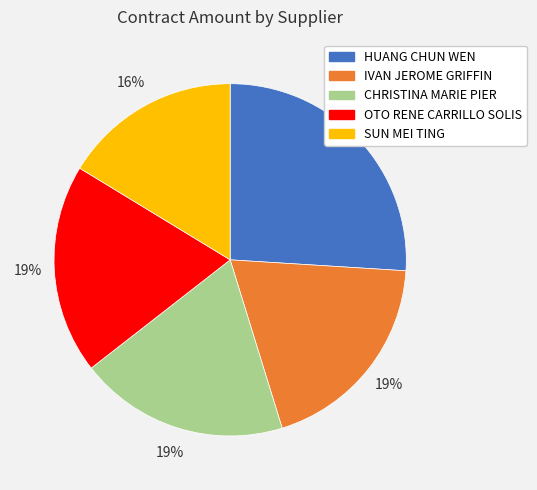

What is the ratio of the value at OTO RENE CARRILLO SOLIS to the value at HUANG CHUN WEN?

0.7